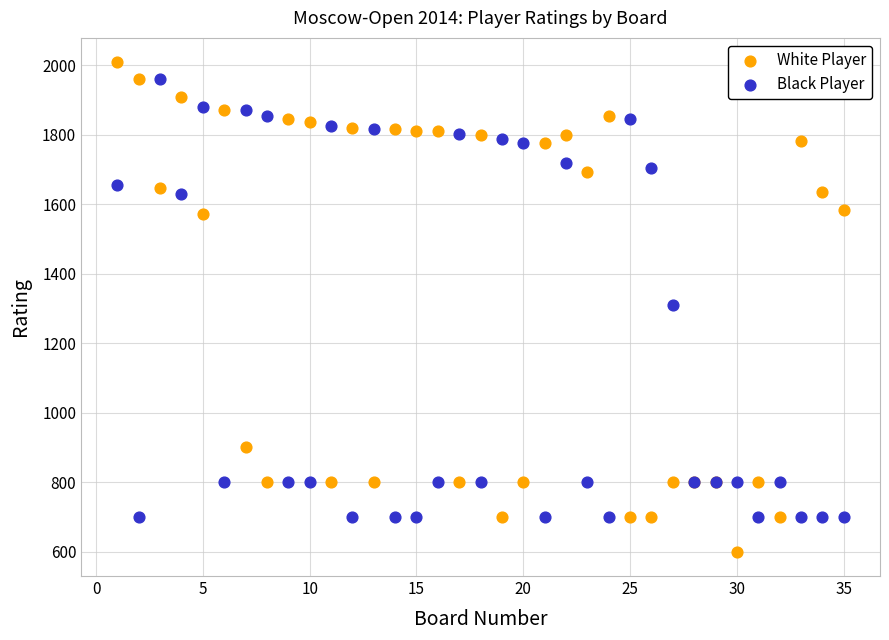

What are all the series names shown in the legend?

White Player, Black Player